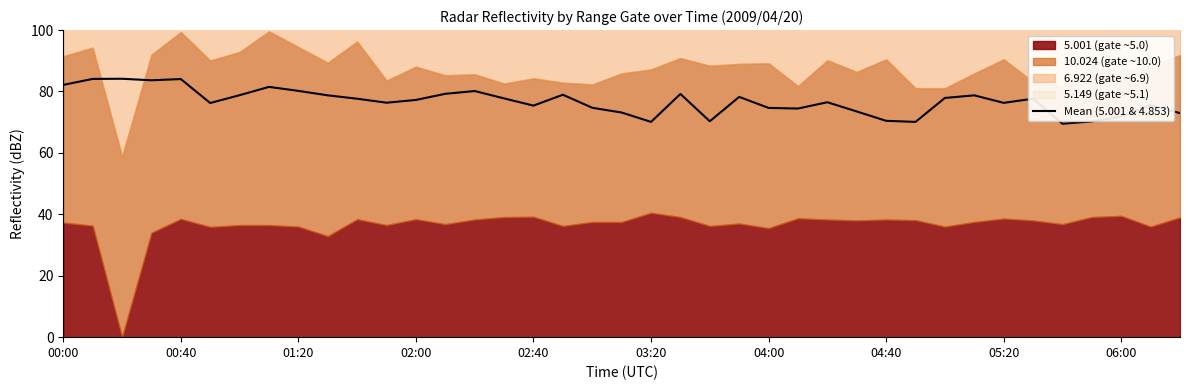

What is the average value?

76.7